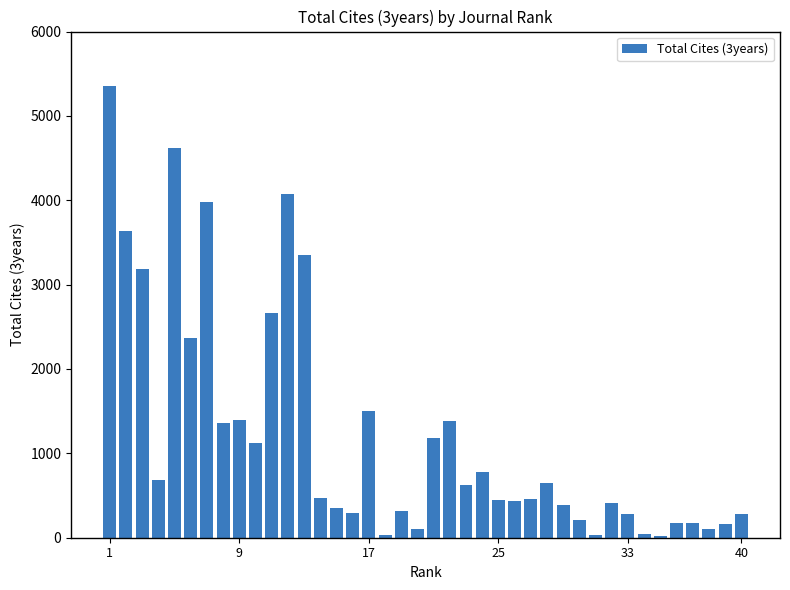

What is the greatest value displayed?

5356